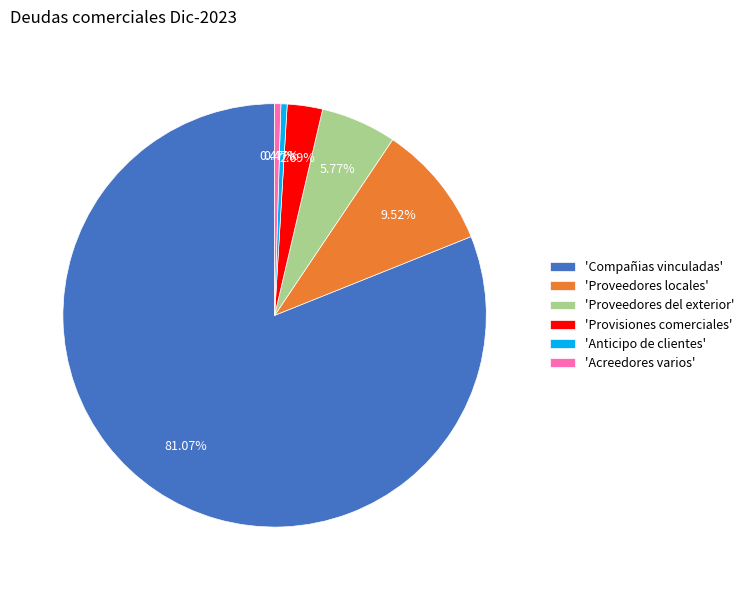

To the nearest percent, what is the difference between the largest and smallest slice percentages?

81%